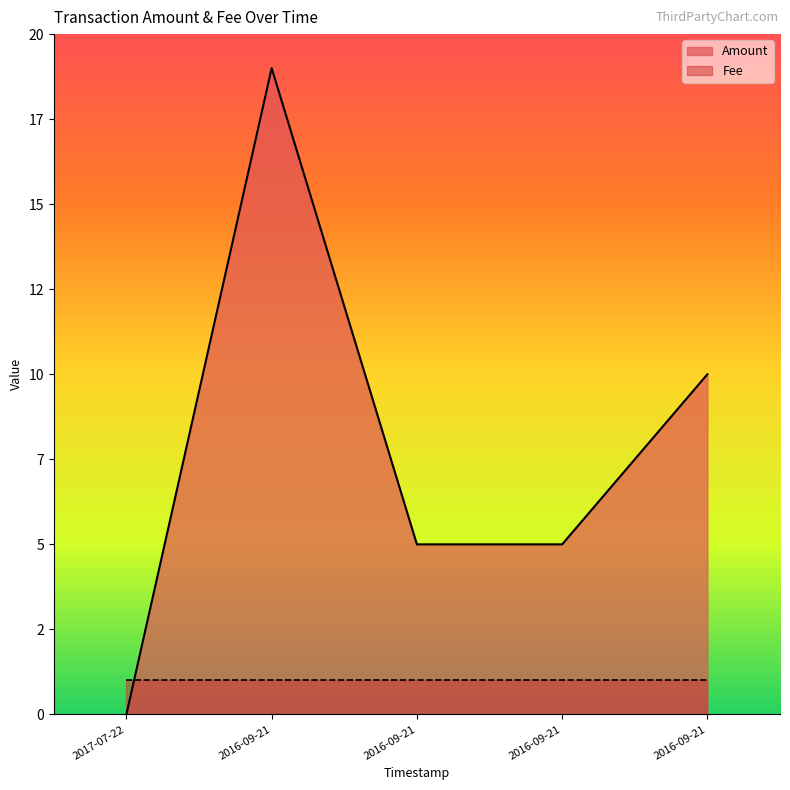

Between 2017-07-22 and 2016-09-21, which is larger?

2016-09-21